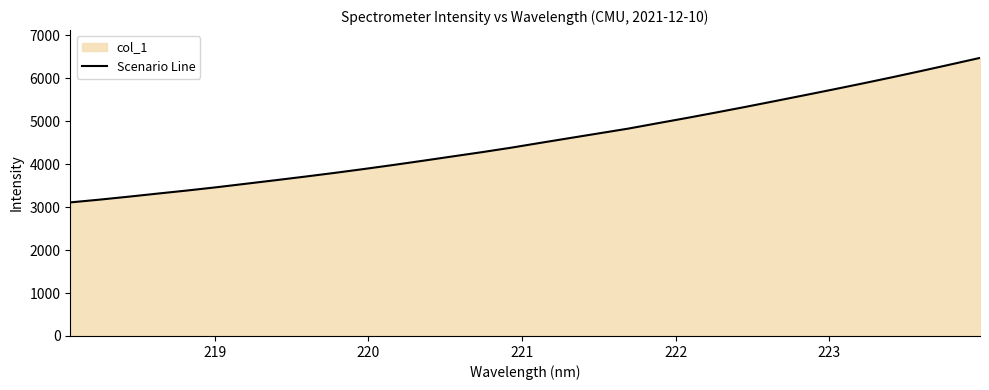

What is the minimum value shown in the chart?

3108.9